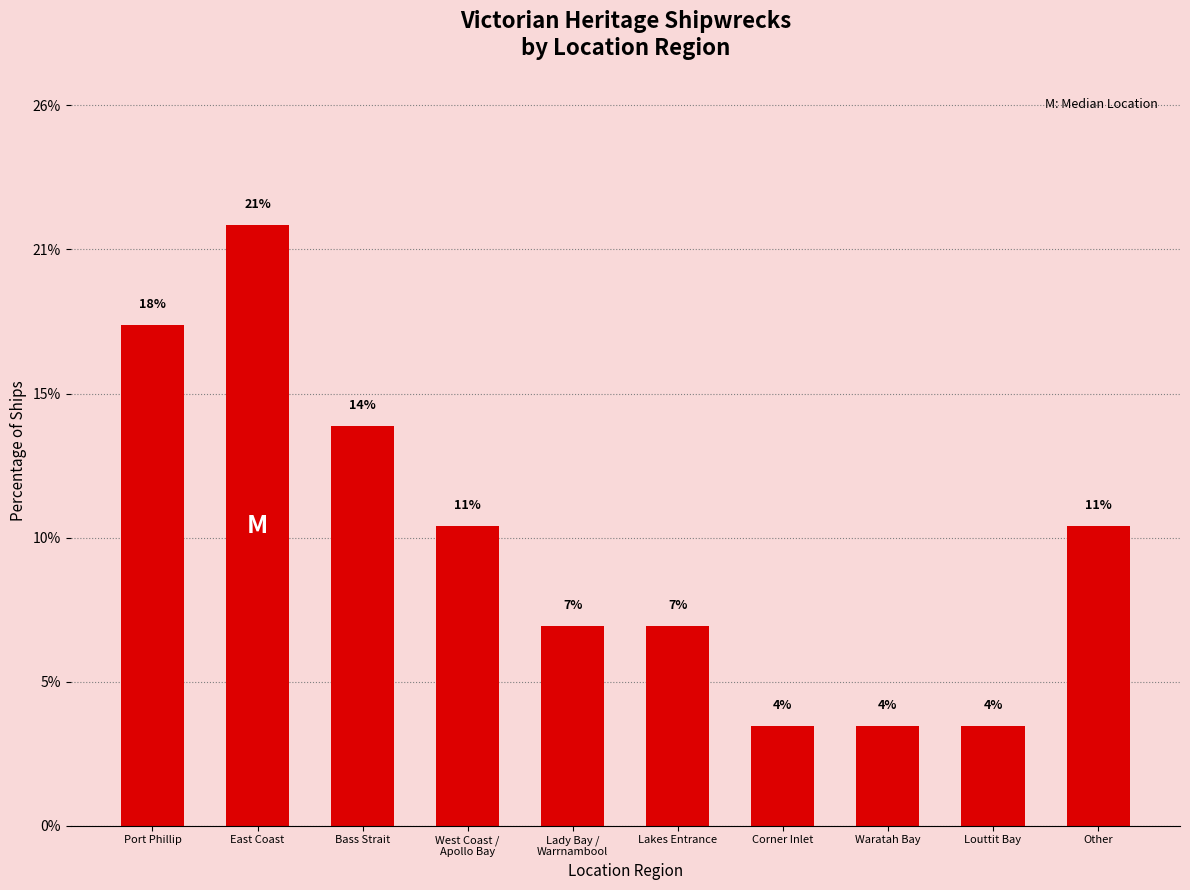

What is the change in value from Bass Strait to Louttit Bay?

-10.7